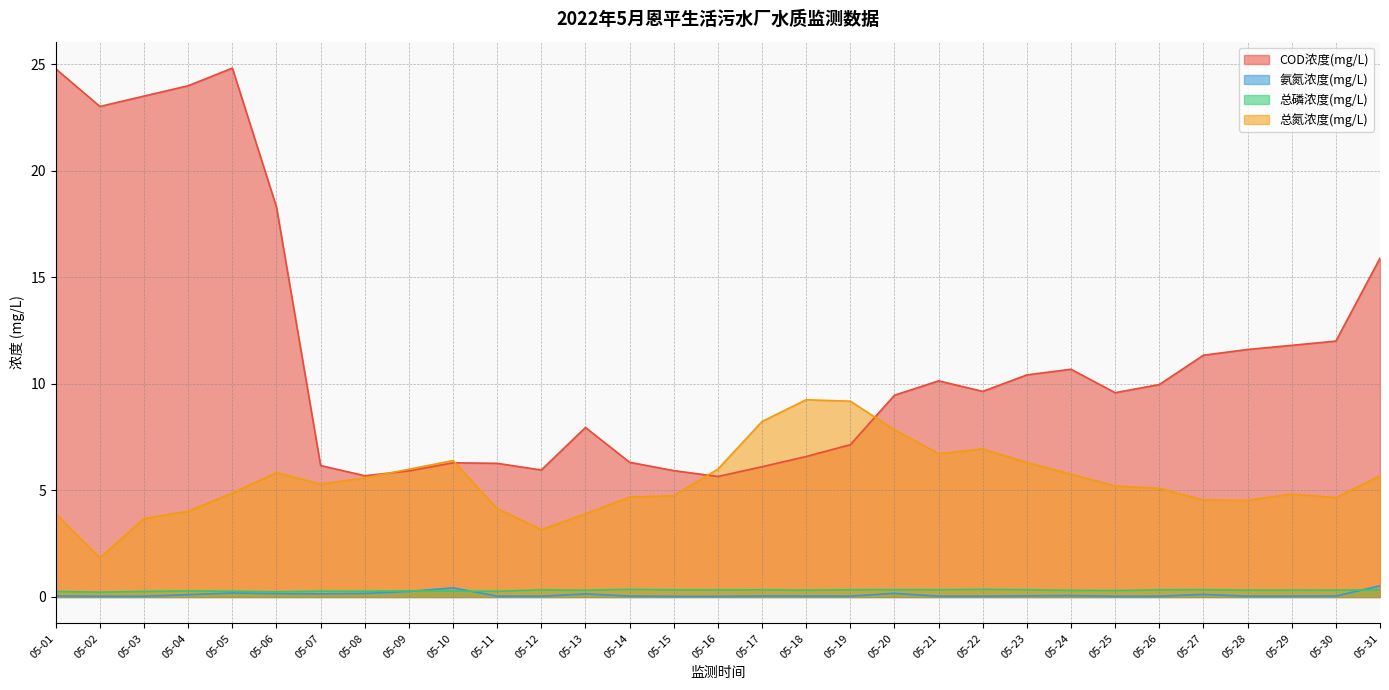

What is the greatest value displayed?

24.8